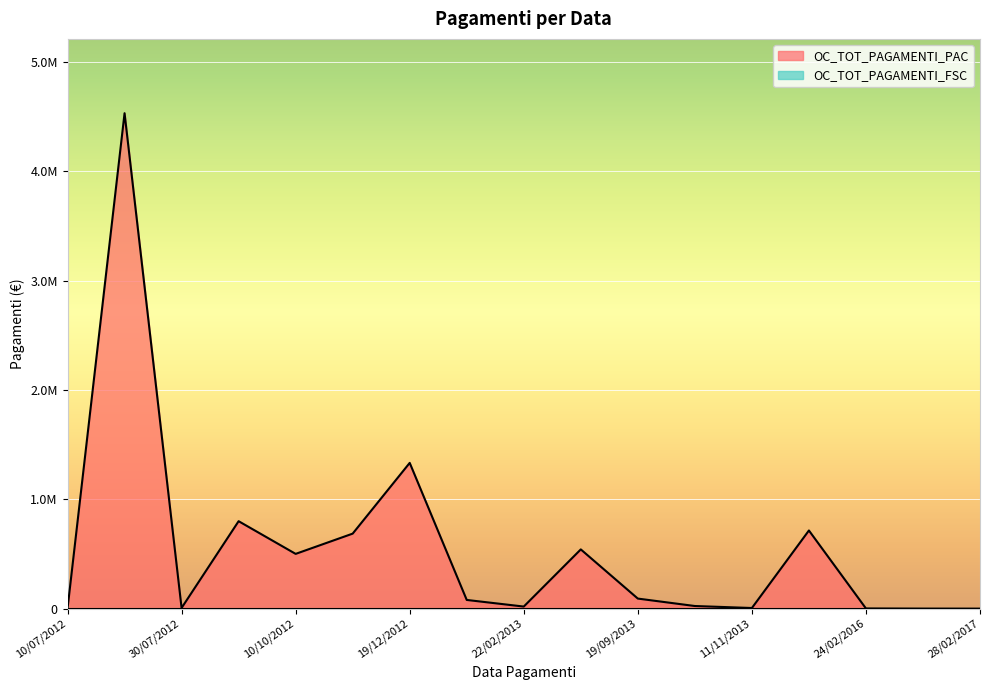

What is the sum of all values?

9338854.3